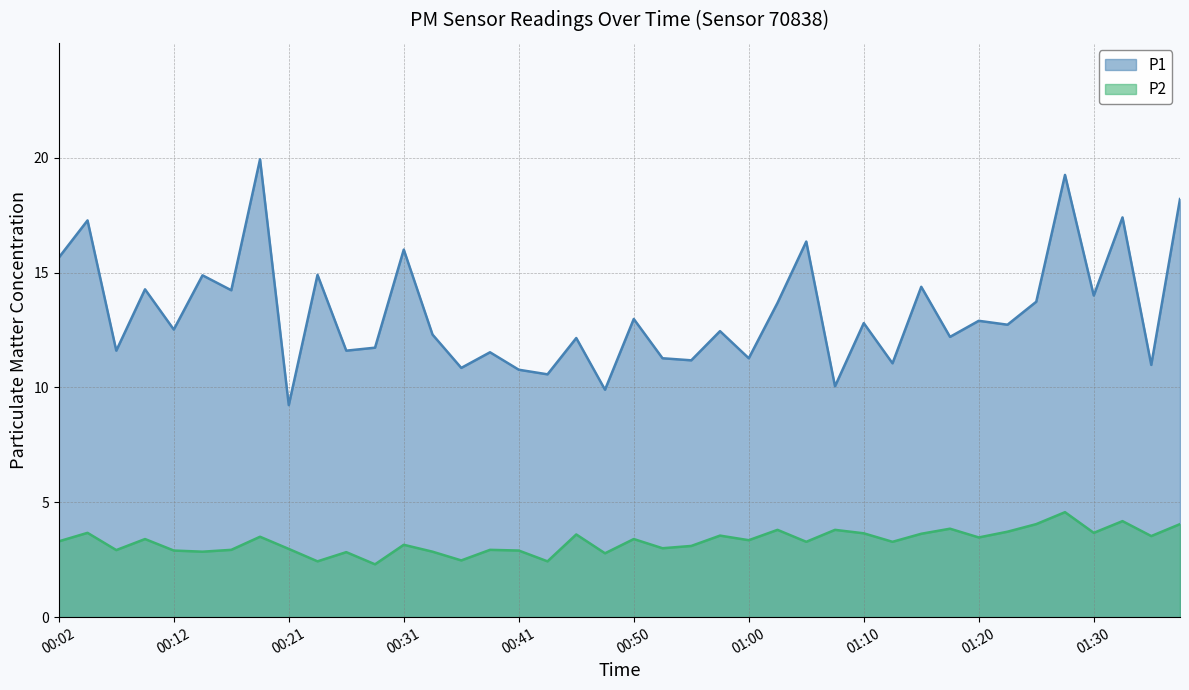

Reading right to left, extract all data points from this chart.

P1: 18.2	11.0	17.4	14.0	19.2	13.7	12.7	12.9	12.2	14.4	11.1	12.8	10.1	16.4	13.7	11.3	12.4	11.2	11.3	13.0	9.9	12.2	10.6	10.8	11.5	10.8	12.3	16.0	11.7	11.6	14.9	9.2	19.9	14.2	14.9	12.5	14.3	11.6	17.3	15.7
P2: 4.0	3.5	4.2	3.7	4.6	4.0	3.7	3.5	3.9	3.6	3.3	3.6	3.8	3.3	3.8	3.4	3.5	3.1	3.0	3.4	2.8	3.6	2.4	2.9	2.9	2.5	2.9	3.1	2.3	2.8	2.4	3.0	3.5	2.9	2.9	2.9	3.4	2.9	3.7	3.3